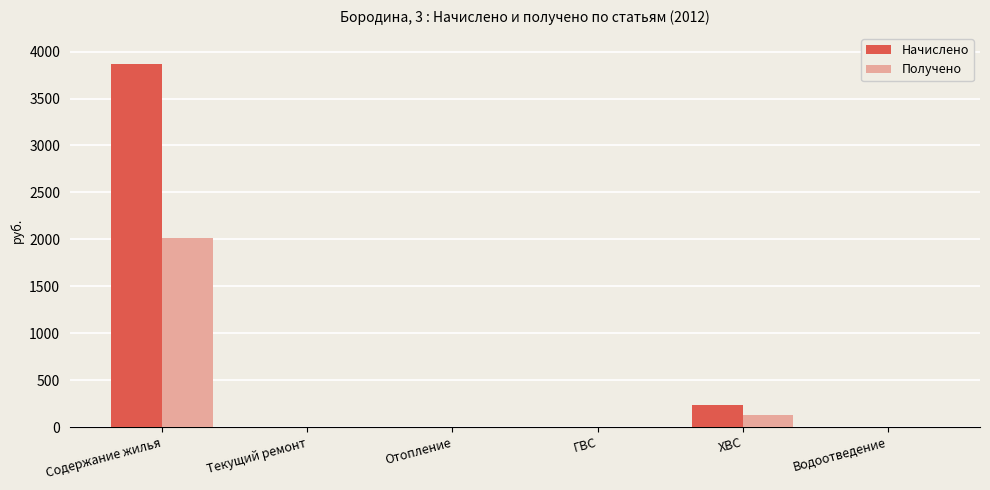

What is the greatest value displayed?

3865.9